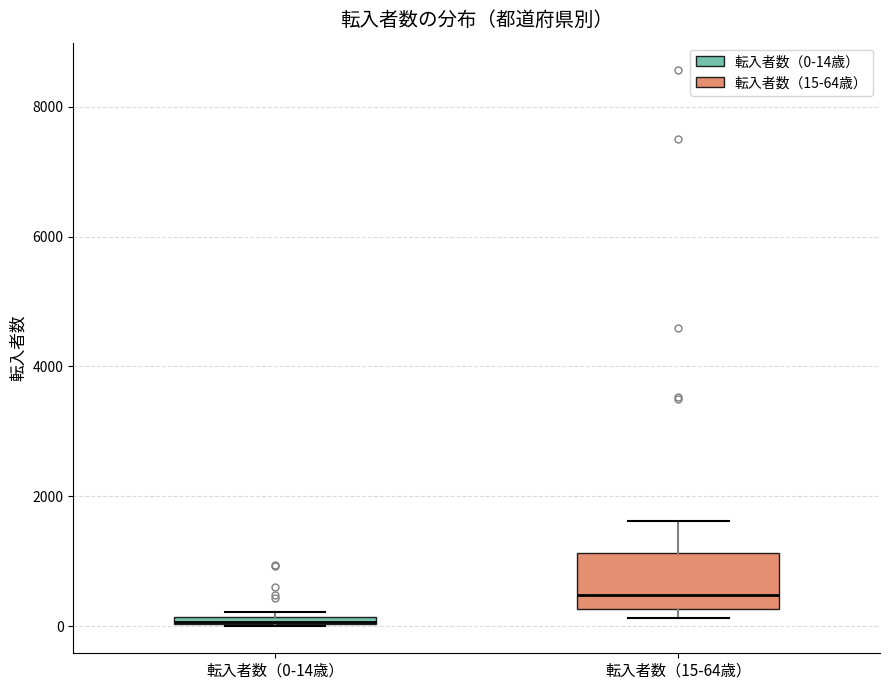

Comparing the boxes themselves (not the whiskers), which one is the tallest?

転入者数（15-64歳）